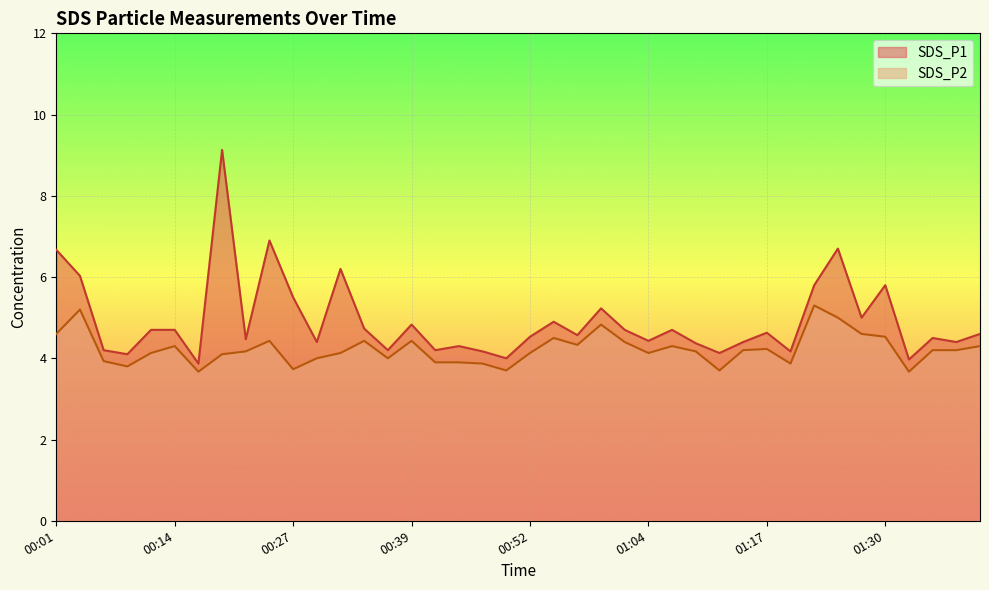

Which category has the lowest value in the SDS_P1 series?

00:17